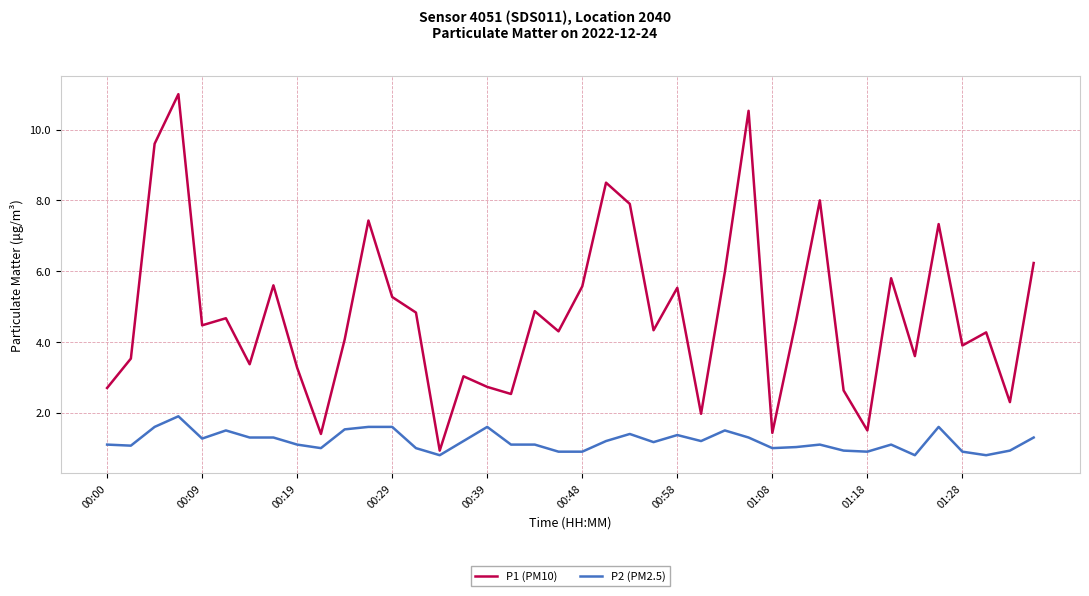

True or false: P1 (PM10) and P2 (PM2.5) intersect in this chart.

False